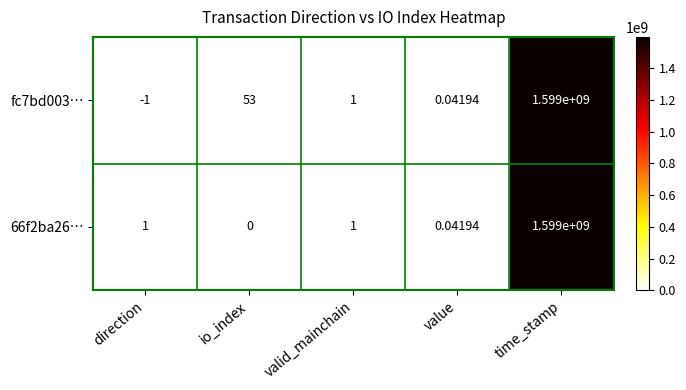

At which label does fc7bd003… reach its minimum?

direction